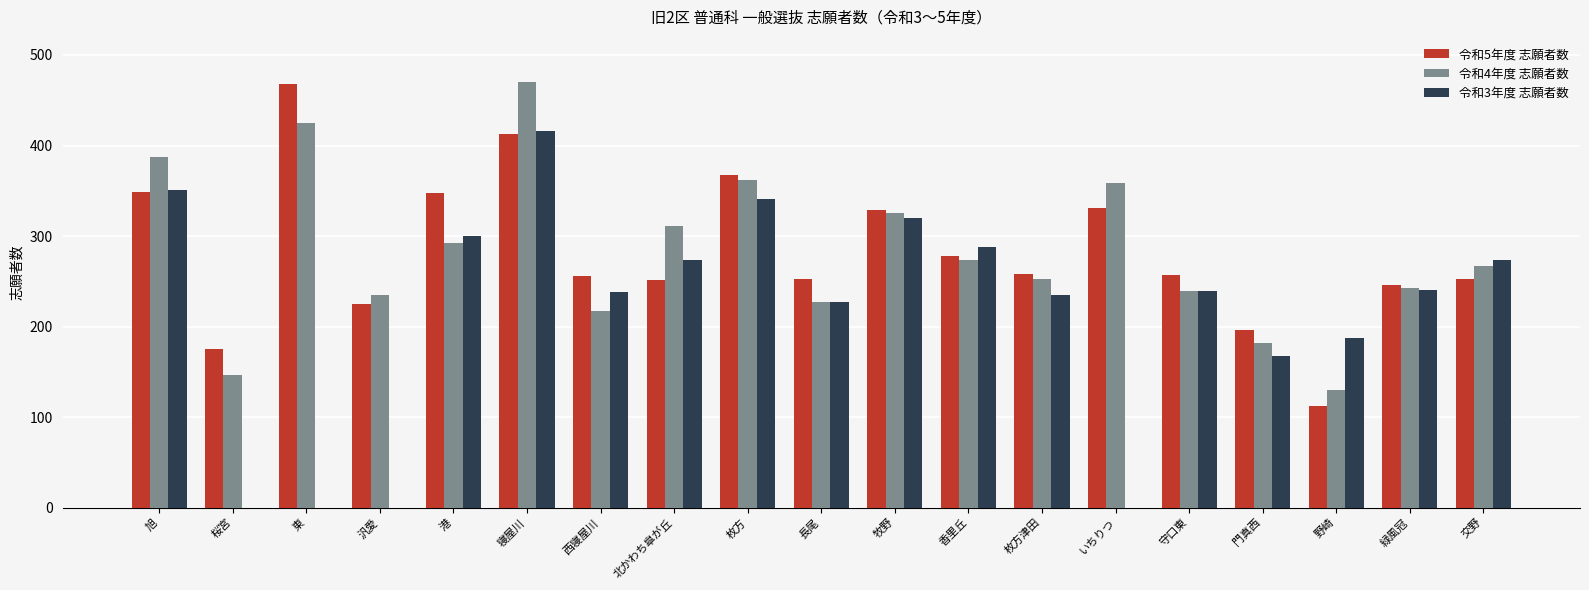

Where does the 令和3年度 志願者数 series first go above 239?

旭